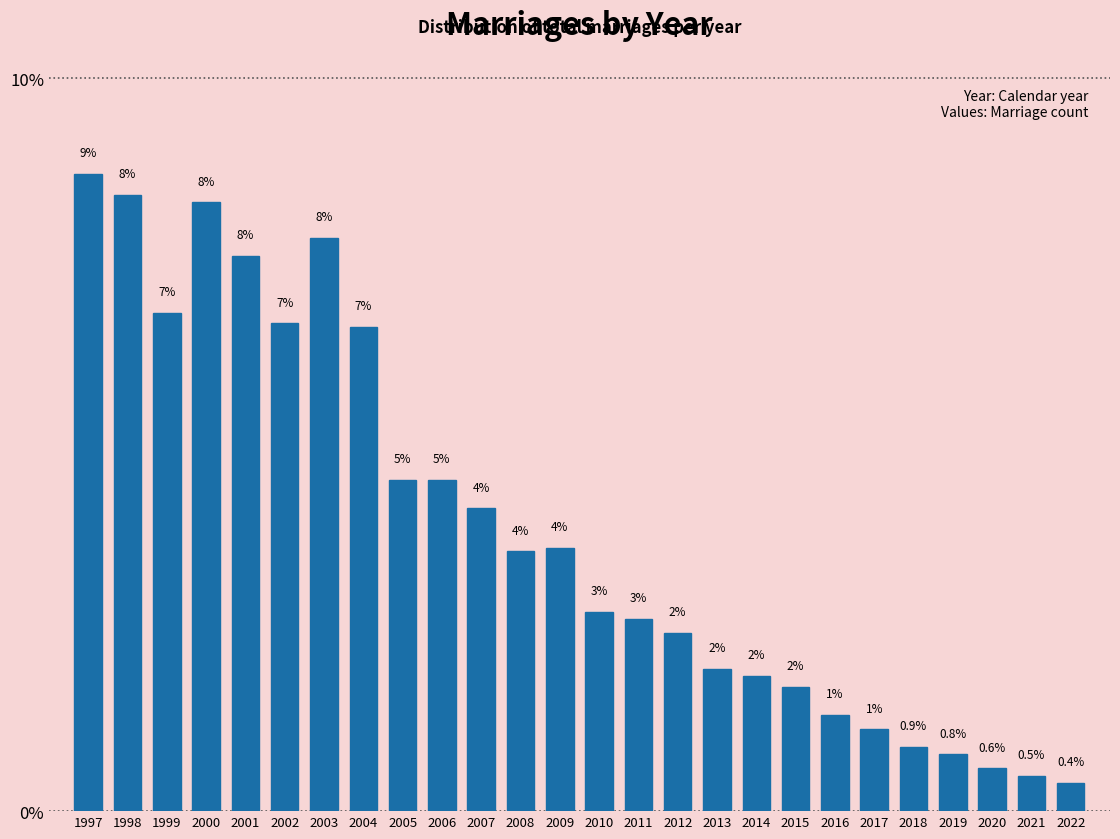

Does the chart contain any negative values?

No